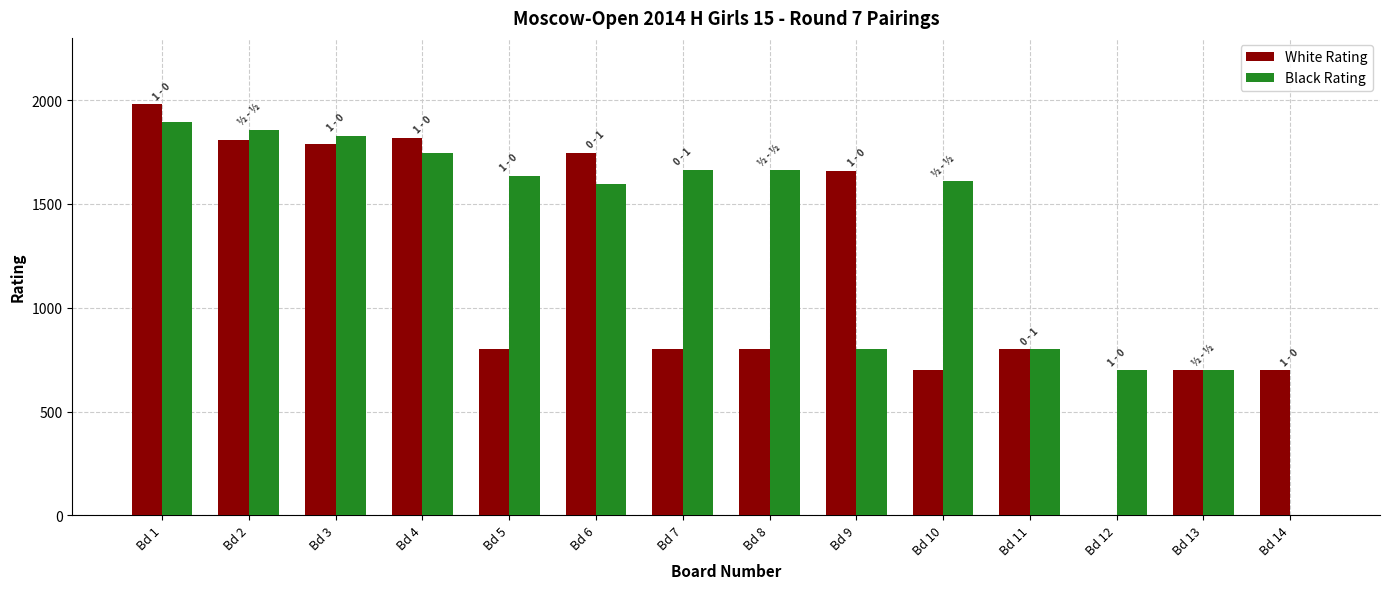

The value of White Rating at Bd 2 is 2784. True or false?

False